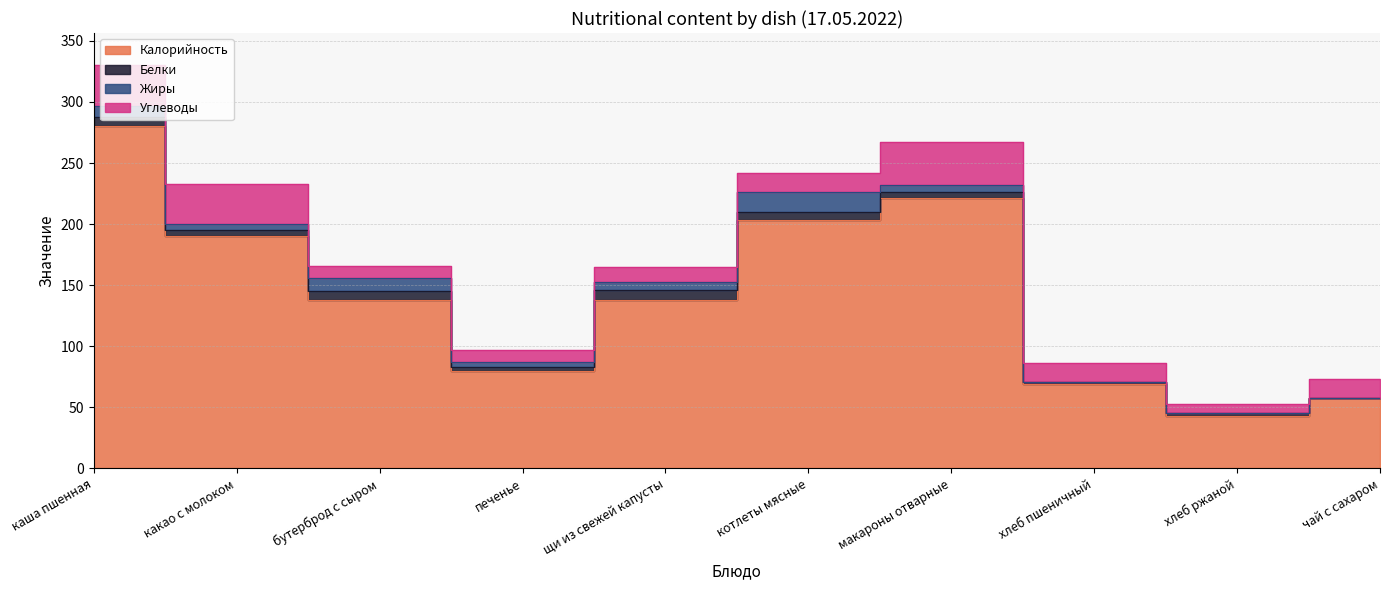

The Калорийность series shows 19 at печенье. True or false?

False